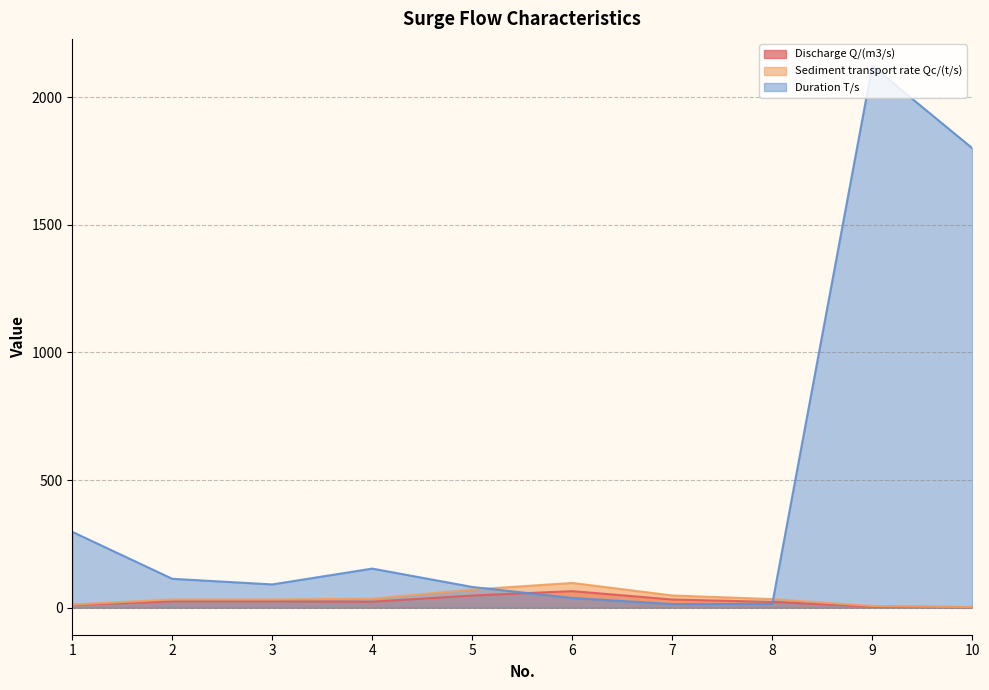

Rank the categories by Discharge Q/(m3/s) value from highest to lowest.

6, 5, 7, 3, 2, 4, 8, 1, 9, 10